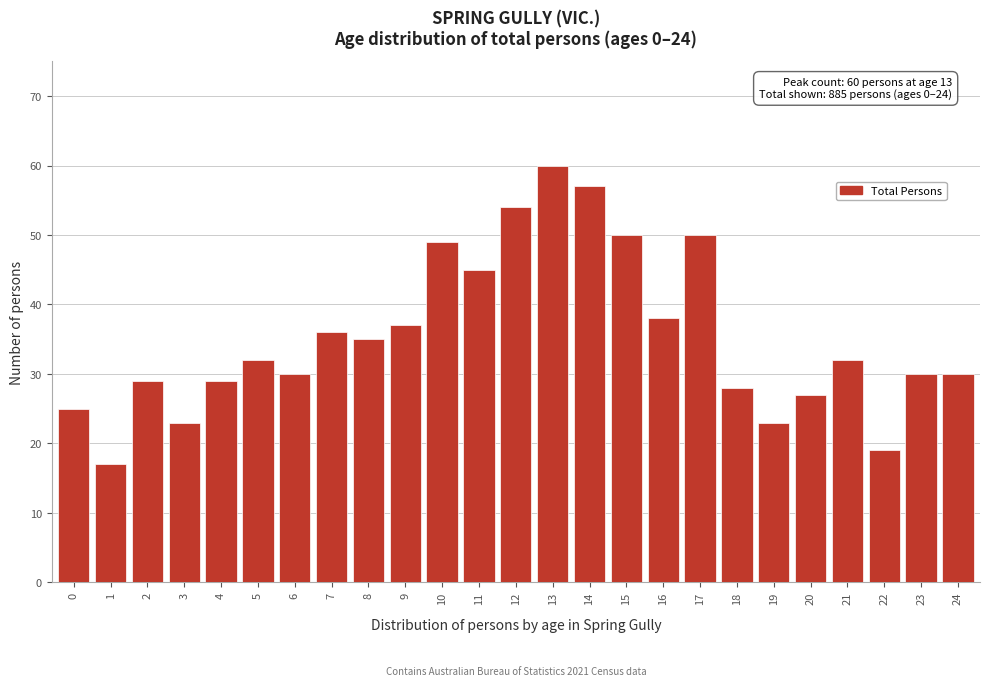

Reading left to right, extract all data points from this chart.

0=25	1=17	2=29	3=23	4=29	5=32	6=30	7=36	8=35	9=37	10=49	11=45	12=54	13=60	14=57	15=50	16=38	17=50	18=28	19=23	20=27	21=32	22=19	23=30	24=30